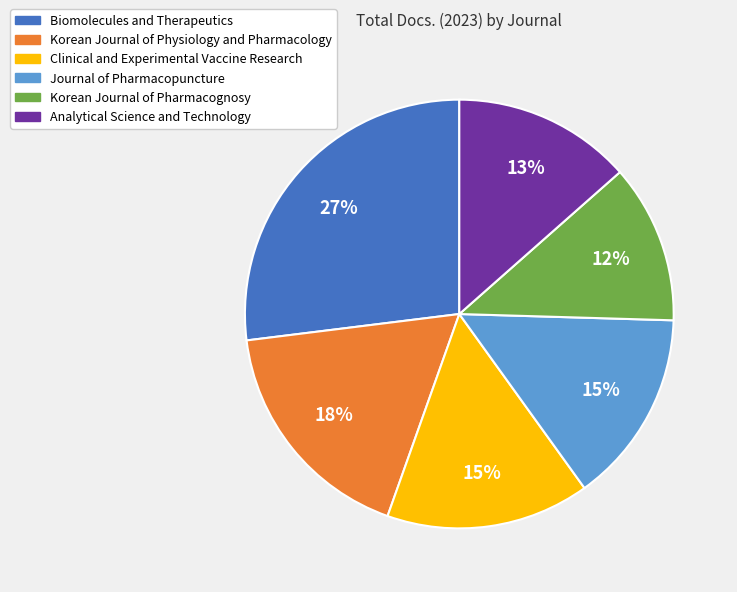

To the nearest percent, what percentage of the pie is Analytical Science and Technology?

13%